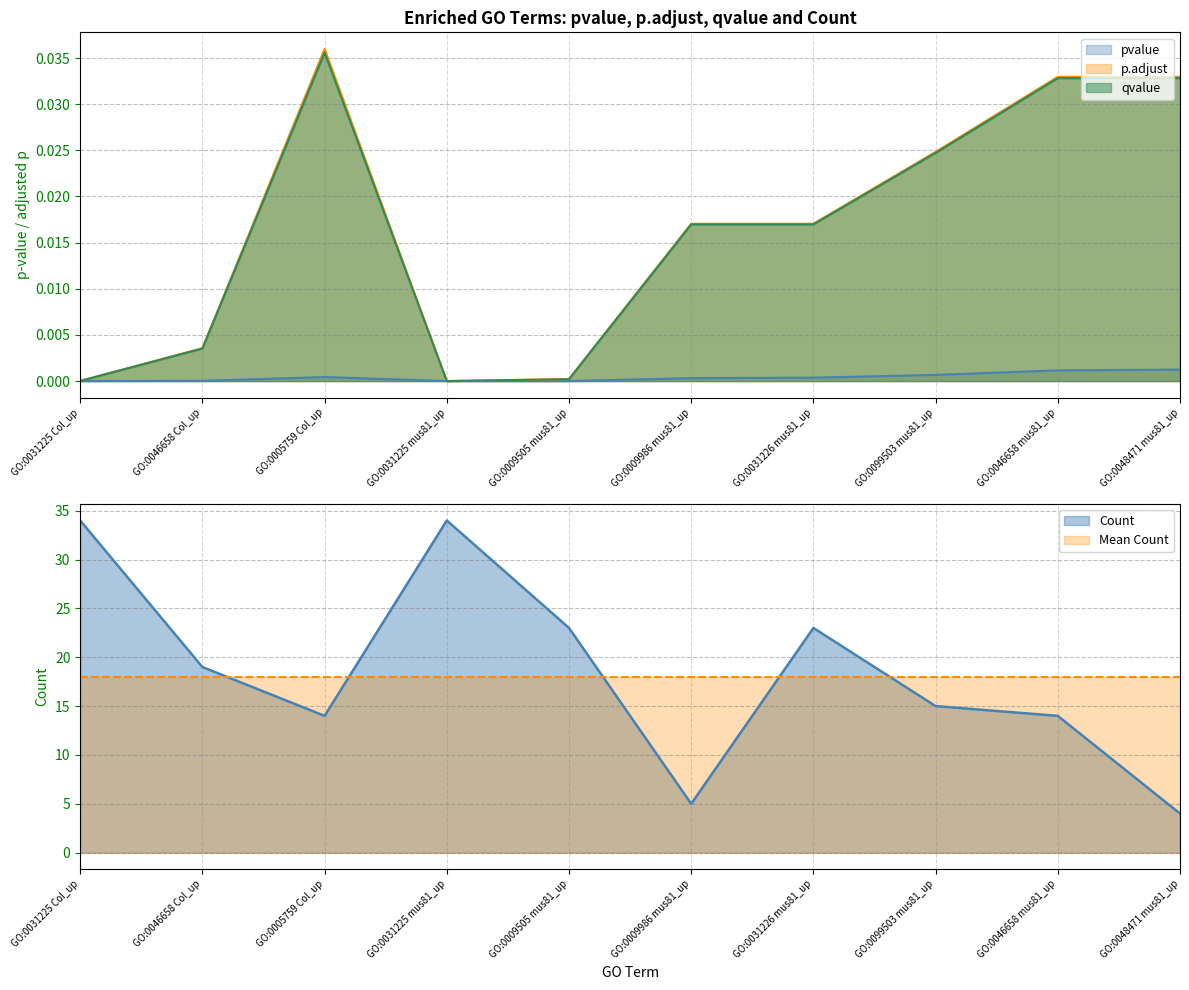

What is the difference between the Count values at GO:0031226 mus81_up and GO:0046658 Col_up?

4.0